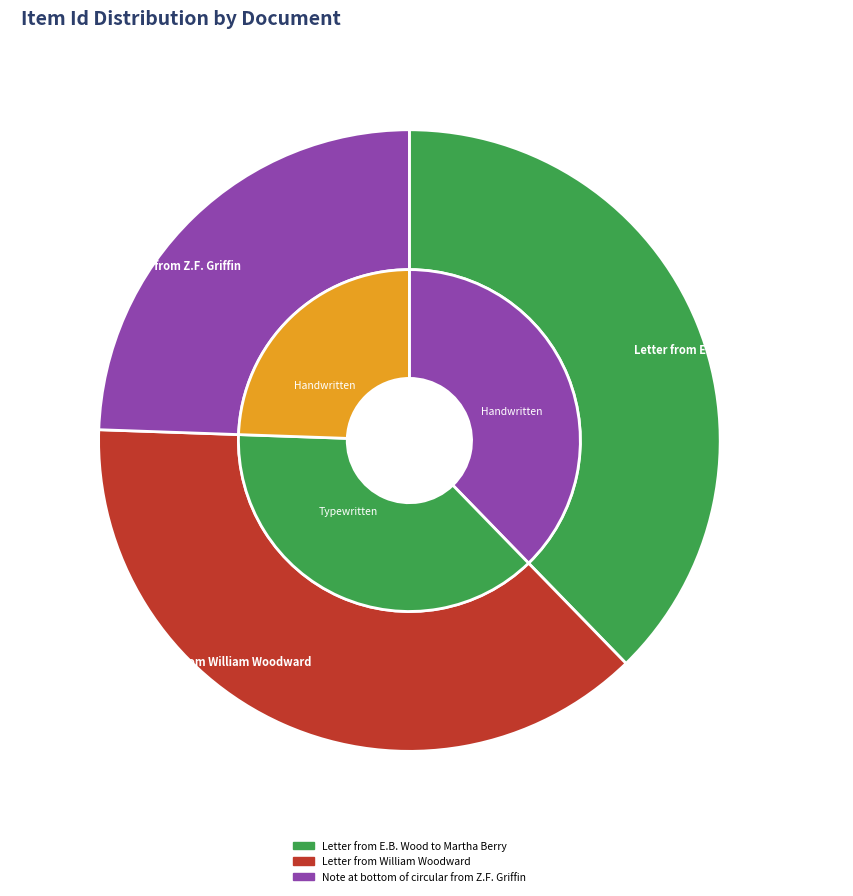

Does Letter from William Woodward represent more than half of the total?

No